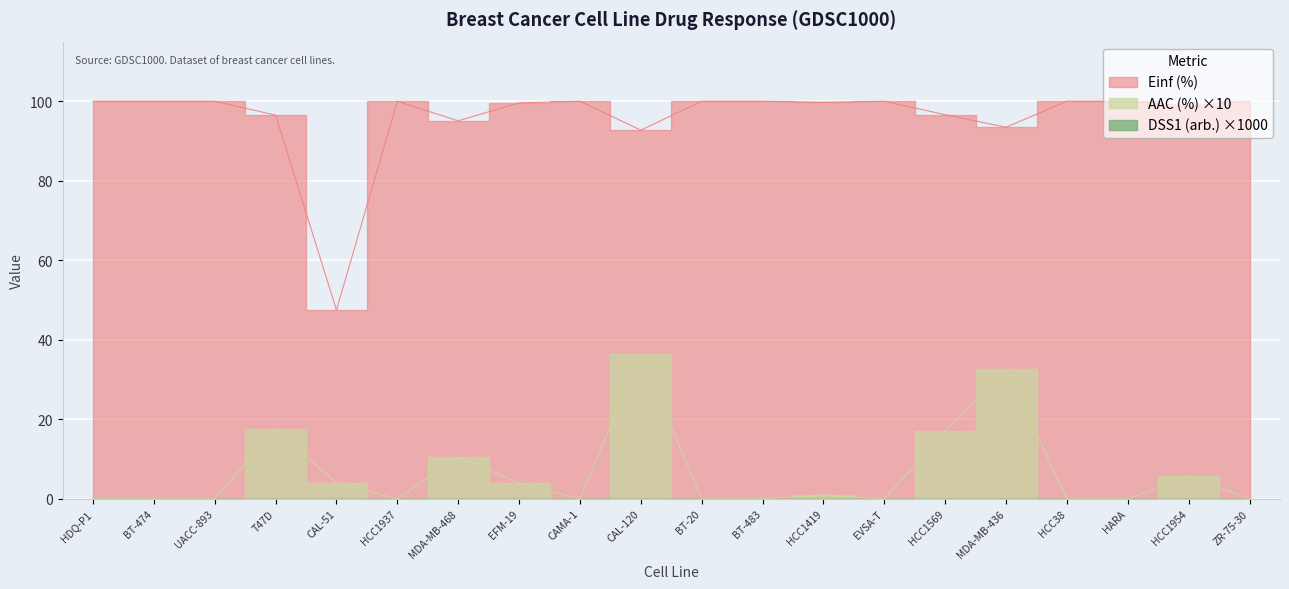

True or false: AAC (%) and Einf (%) intersect in this chart.

False